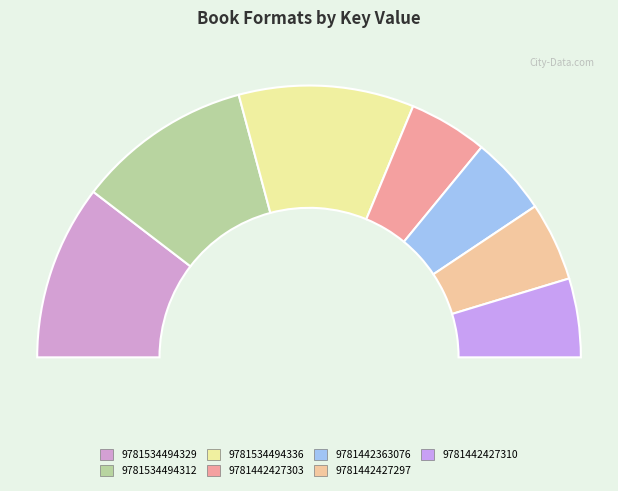

Is there a majority slice in this chart?

No